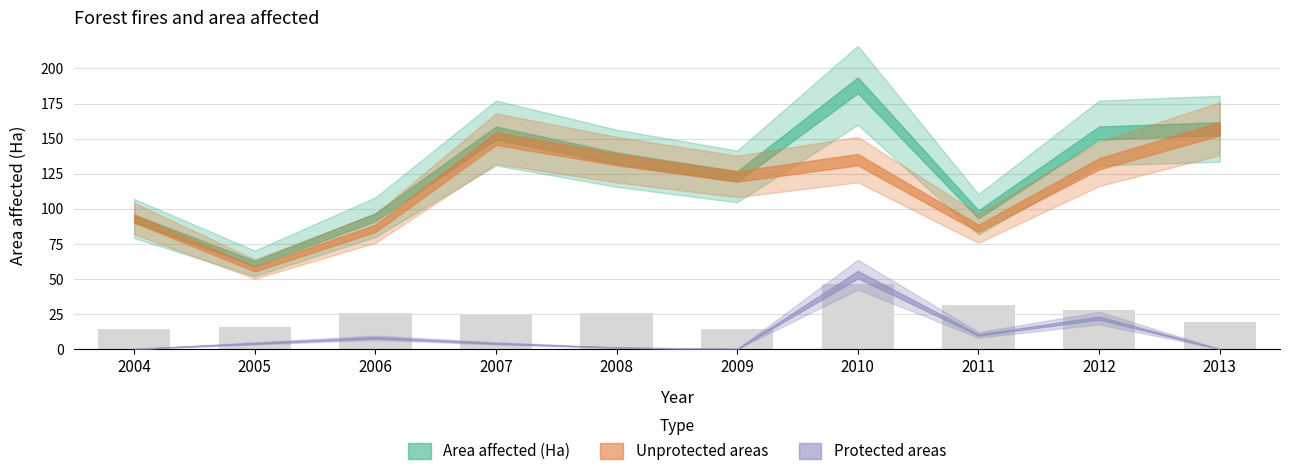

Where is Unprotected areas nearest to the value 107?

2004